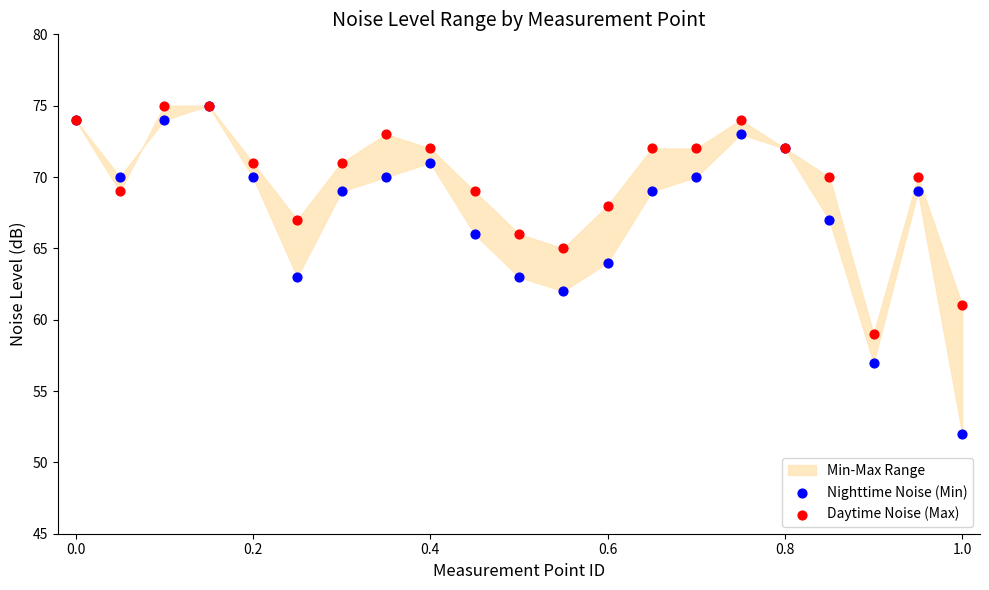

Which series has the largest Y range (max minus min)?

Nighttime Noise (Min)